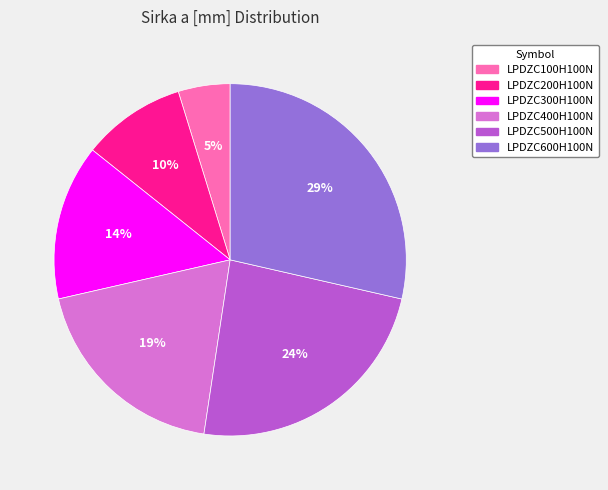

To the nearest percent, what percentage of the pie is LPDZC300H100N?

14%